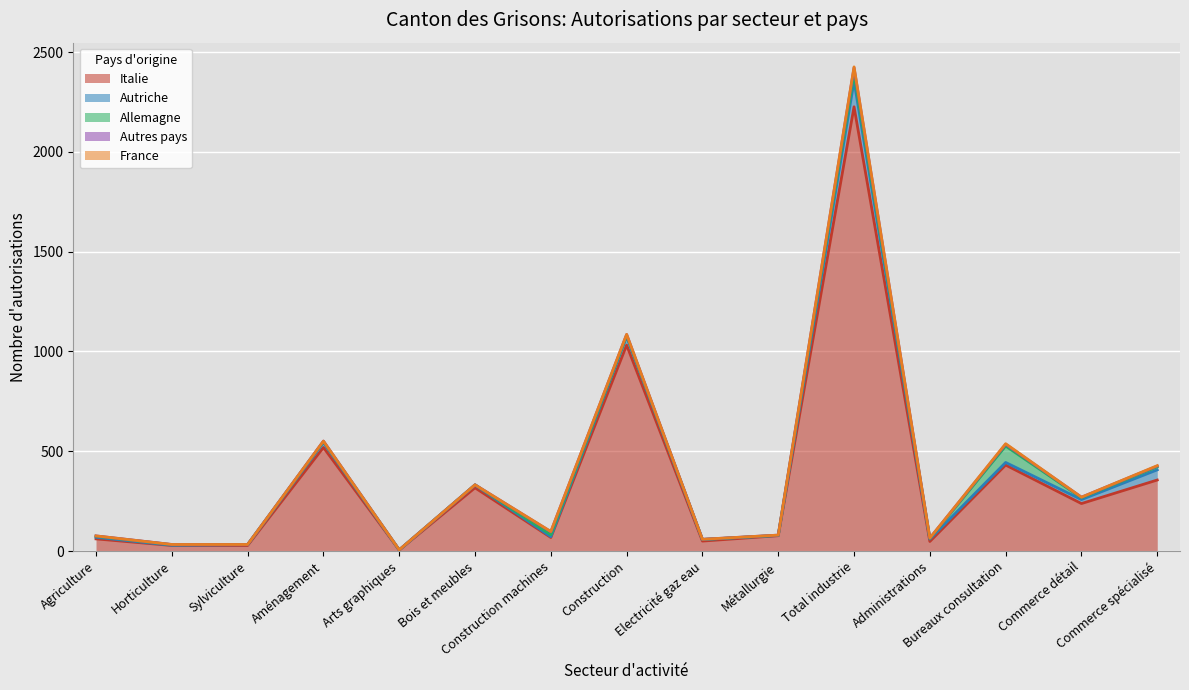

At how many categories does at least one series exceed 295?

6